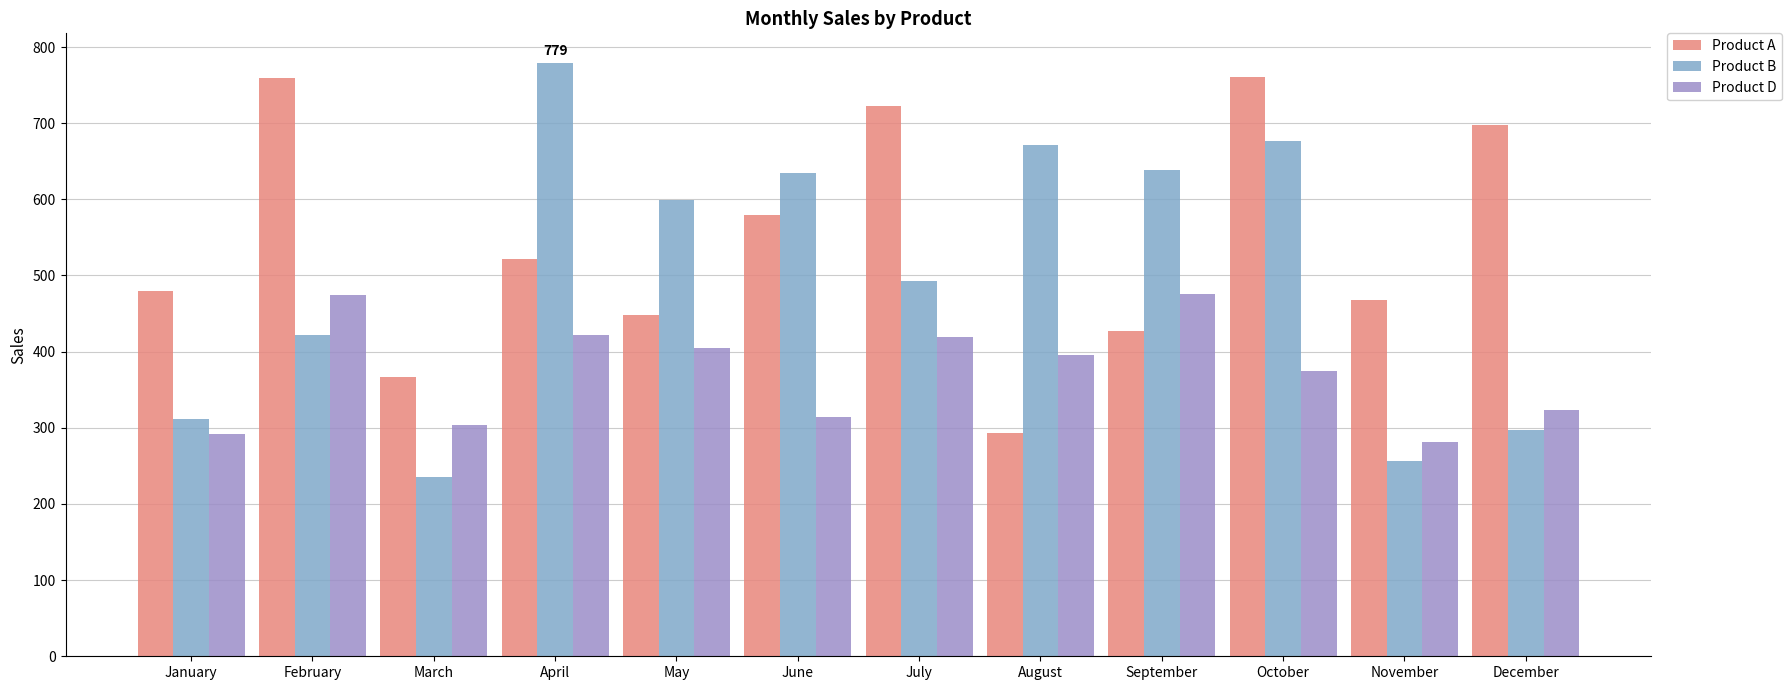

At September, list the series in order from largest to smallest.

Product B, Product D, Product A